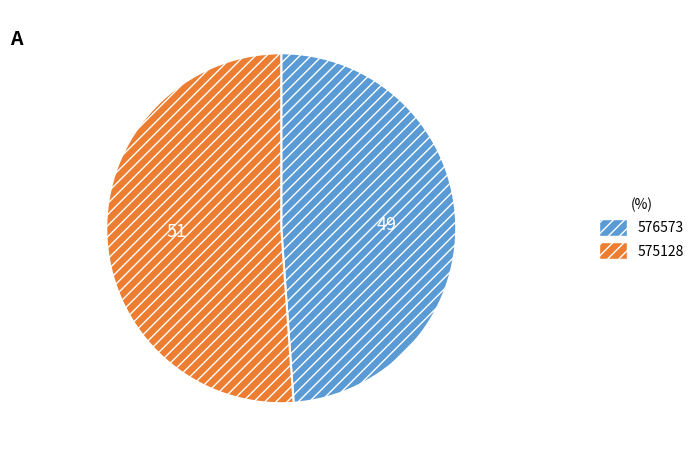

Which slice represents more than half of the pie?

575128